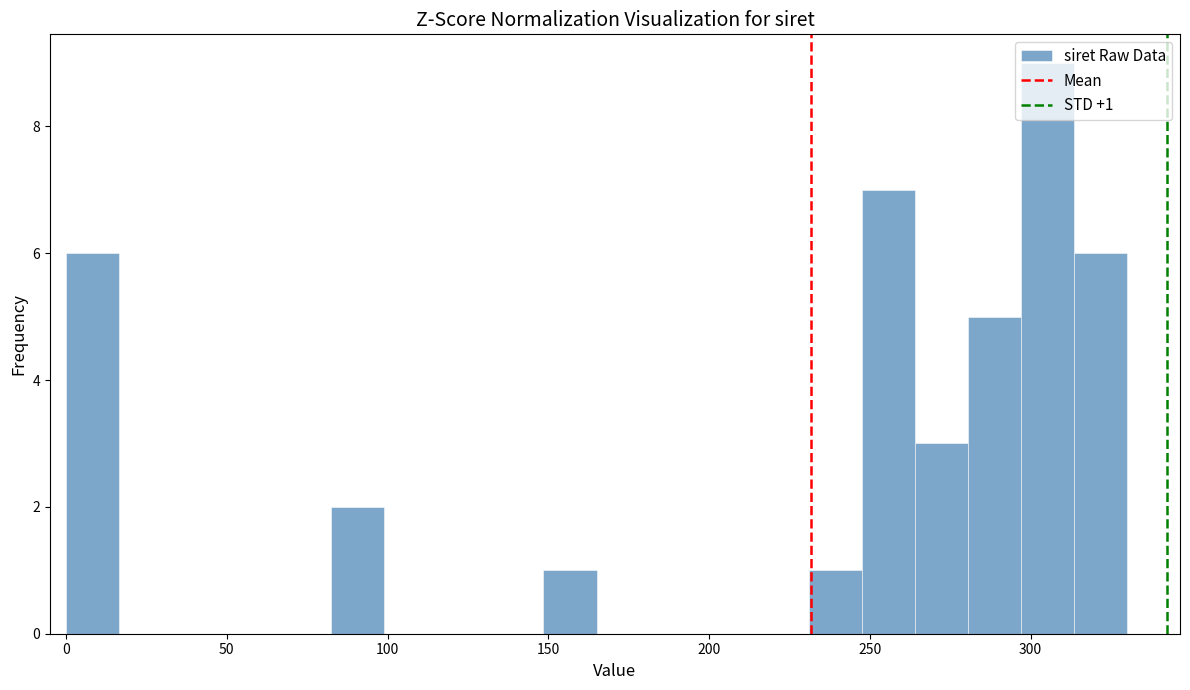

Read against the x-axis, roughly where is the centre of the tallest bar?

305